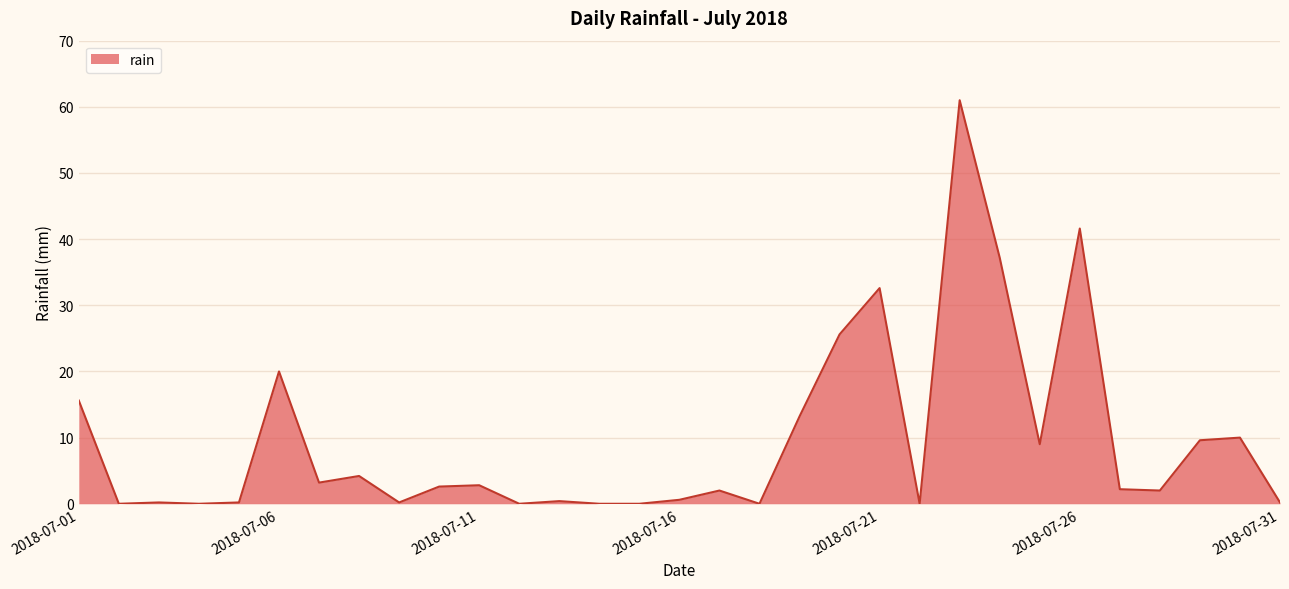

What is the difference between the maximum and minimum values?

61.0